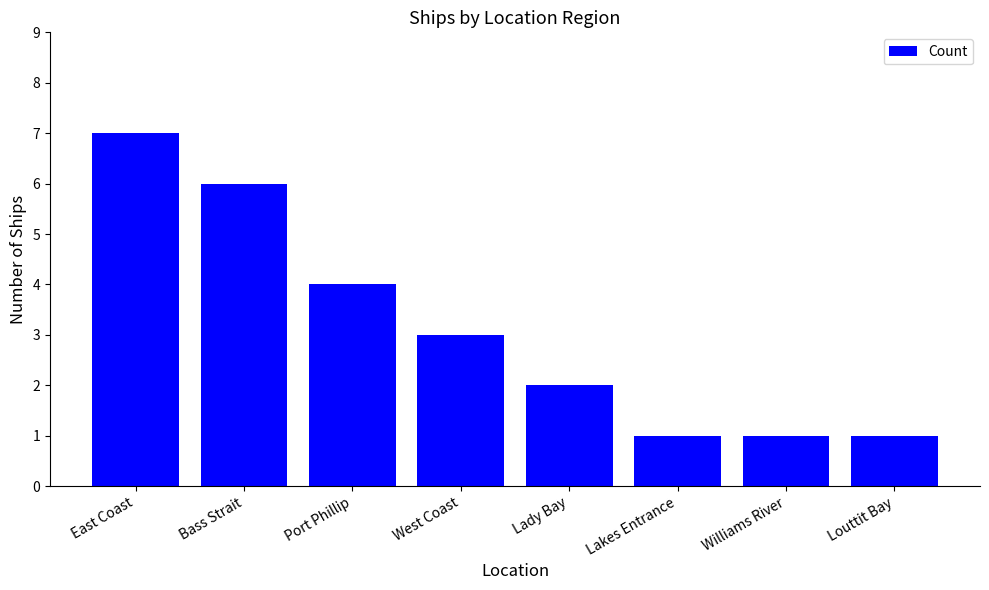

What position from the right is Williams River?

2